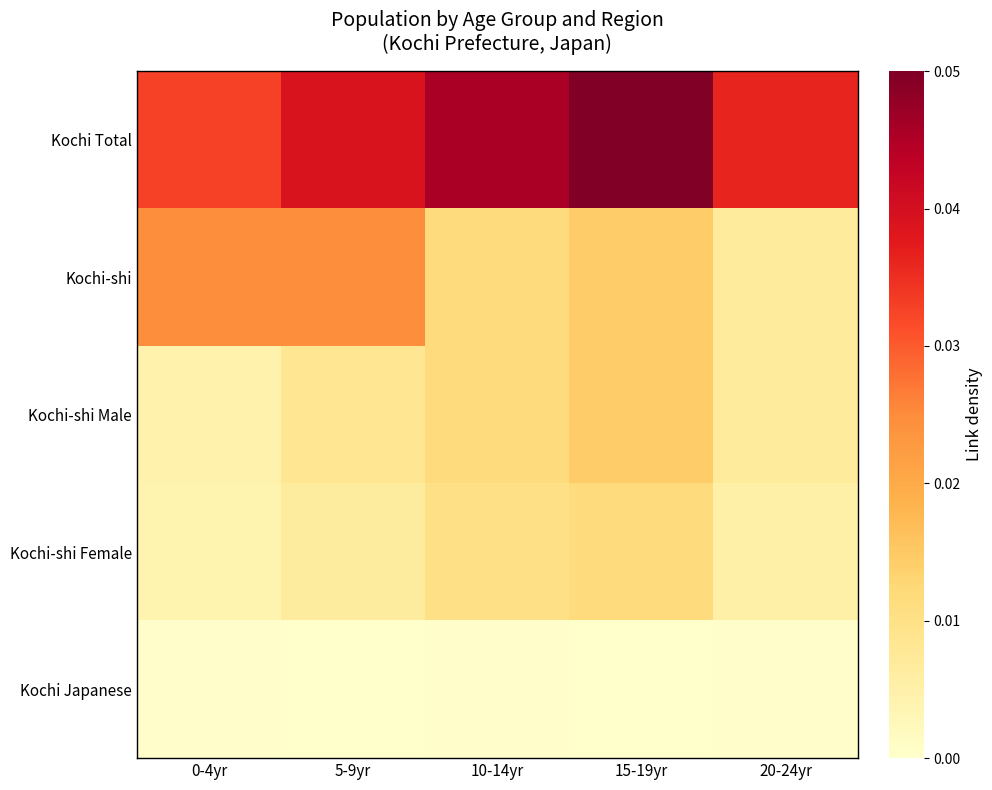

At how many categories does at least one series exceed 0?

5